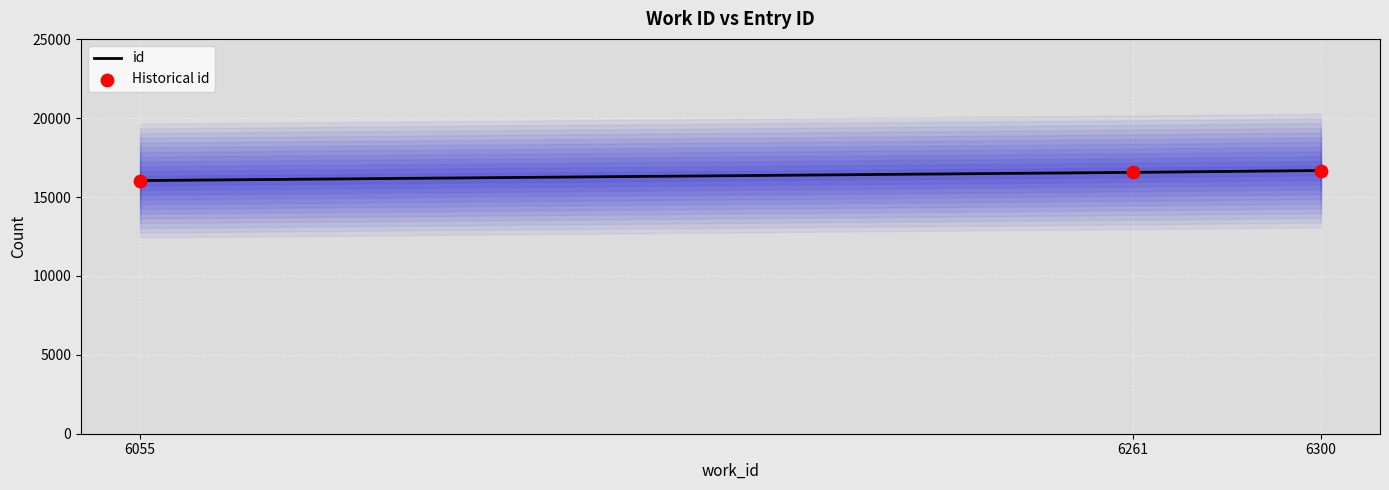

Which series reaches the maximum Y coordinate?

id